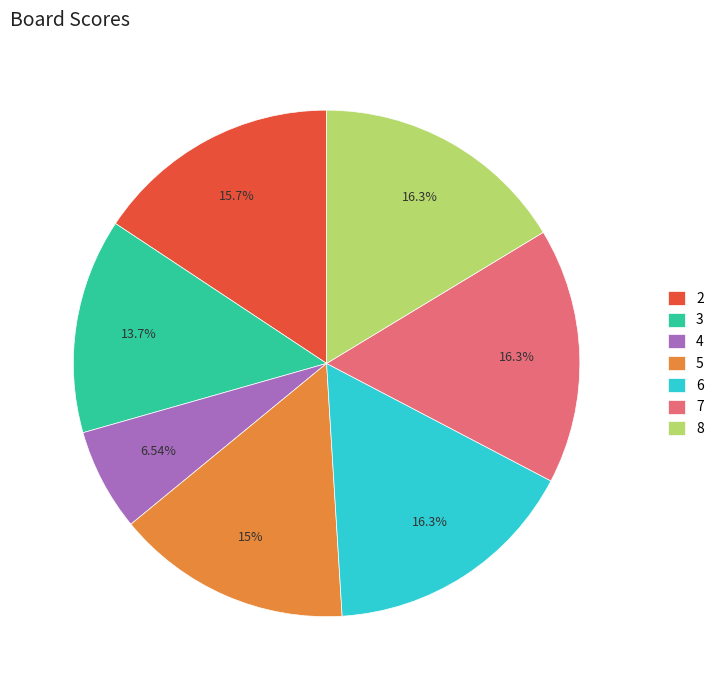

Combined, do 8 and 4 account for over 50%?

No